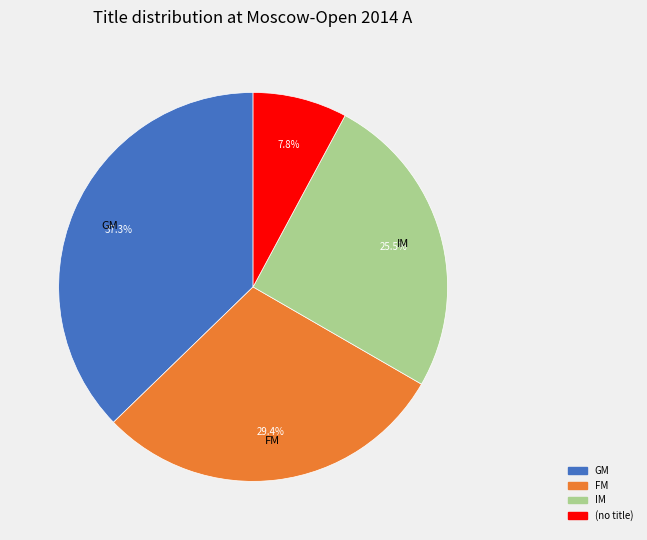

How many segments does this pie chart have?

4